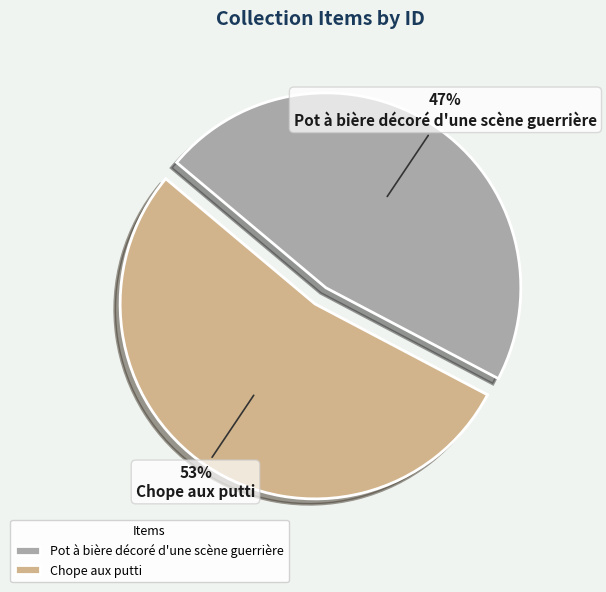

Count the number of slices in the pie.

2